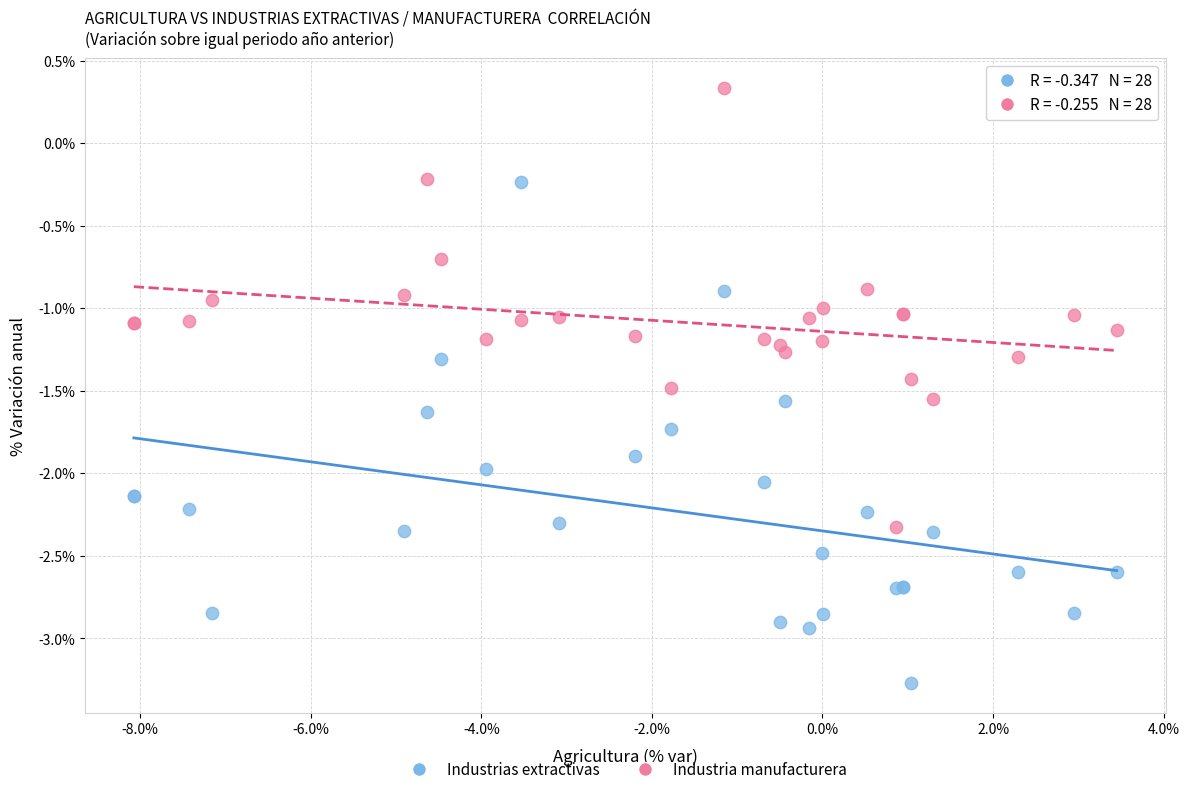

What are all the series names shown in the legend?

Industrias extractivas, Industria manufacturera